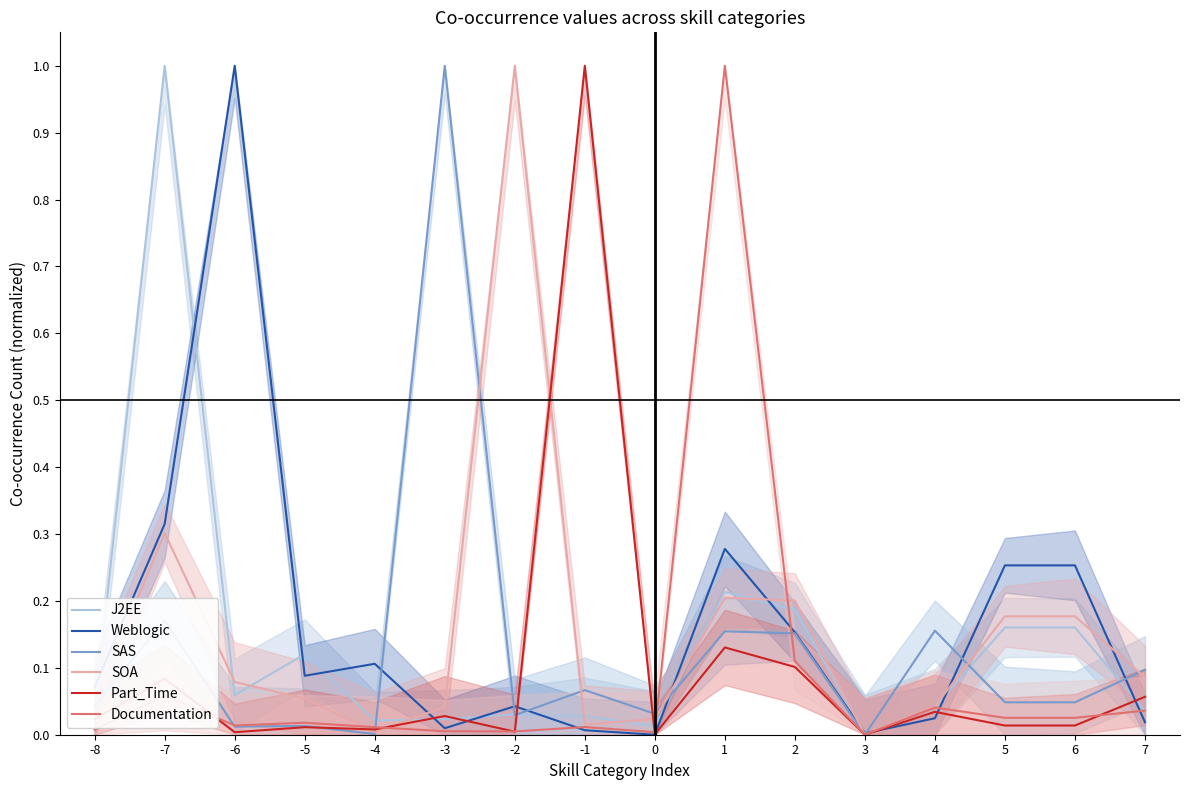

Which series has the widest spread of values?

J2EE